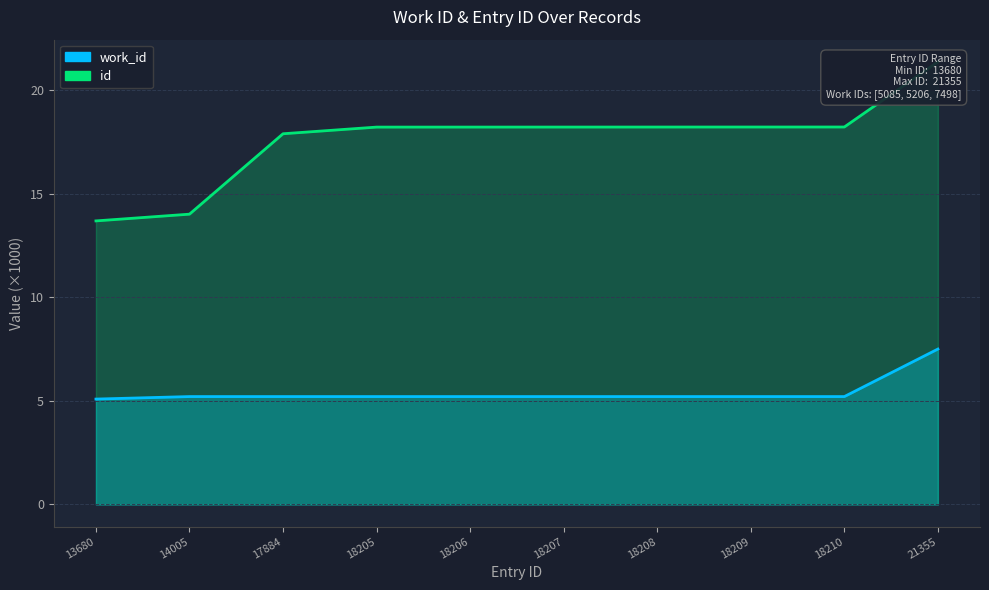

What is the spread (max minus min) of values at 18207?

13.0